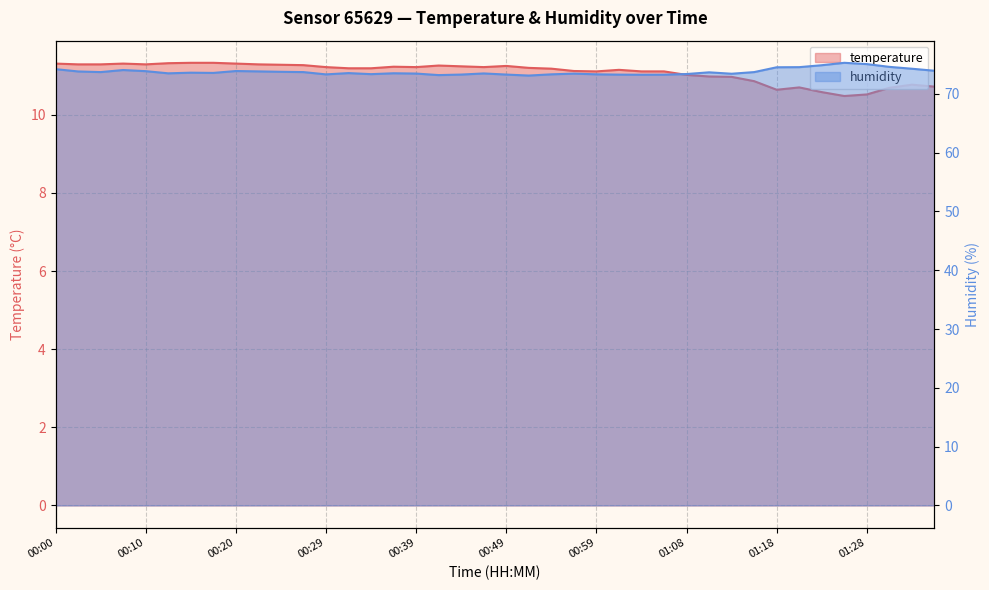

What is the difference between the maximum and minimum values in the humidity series?

2.2